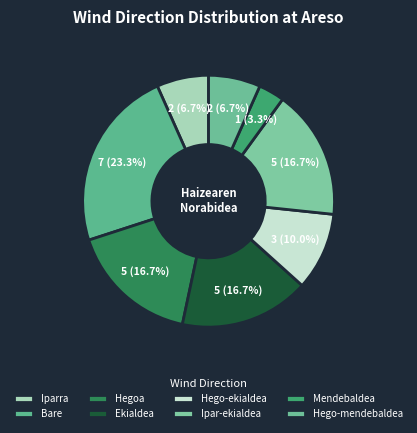

What is the ratio of the value at Mendebaldea to the value at Ekialdea?

0.2